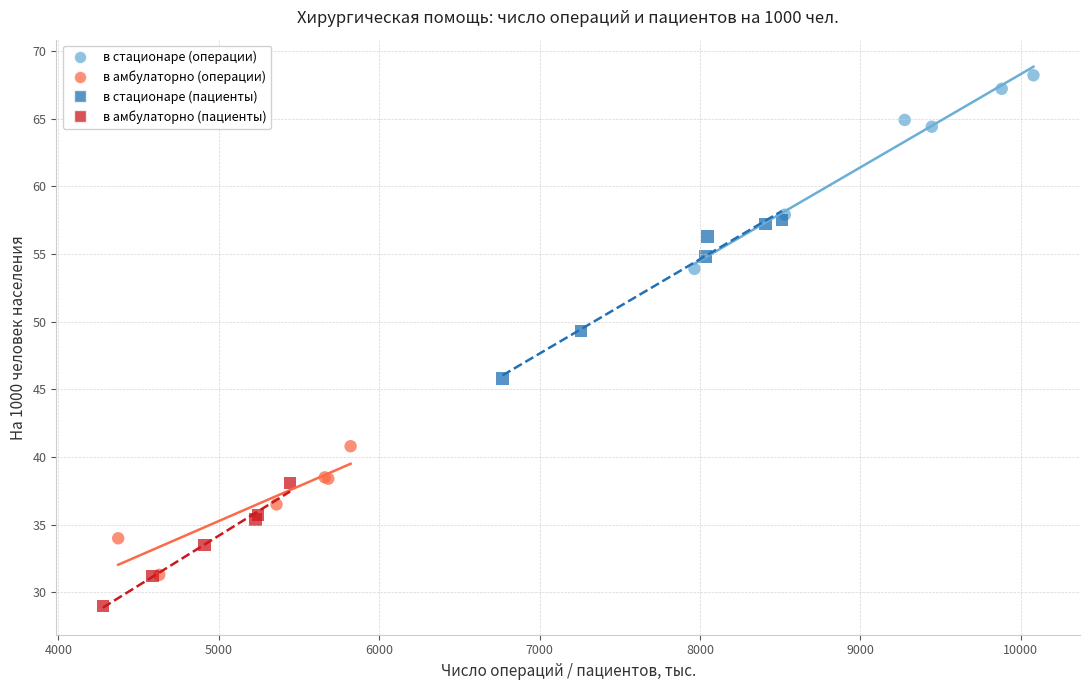

Which series reaches the maximum Y coordinate?

в стационаре (операции)